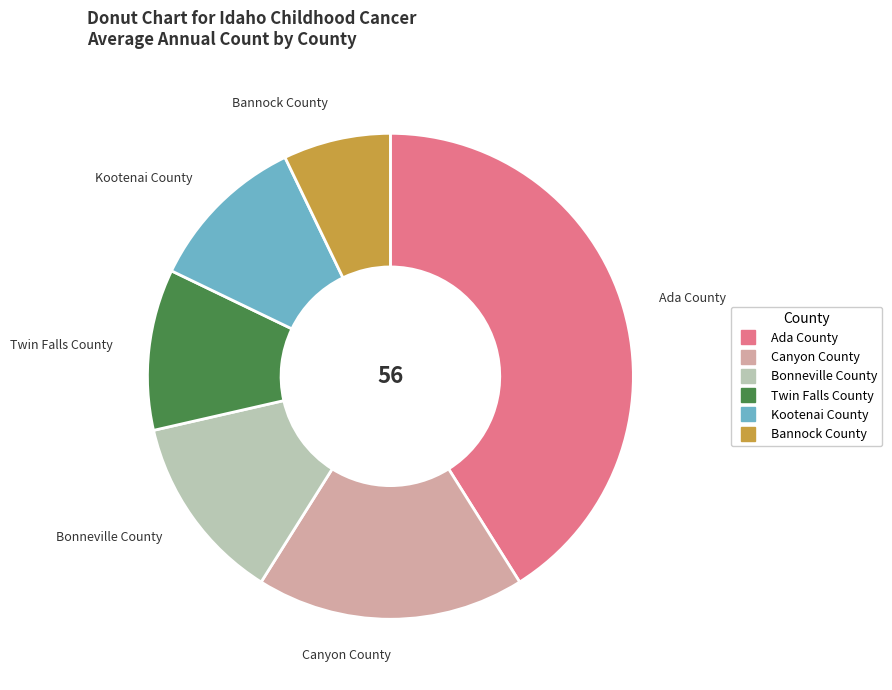

Does Ada County account for over 50% of the chart?

No